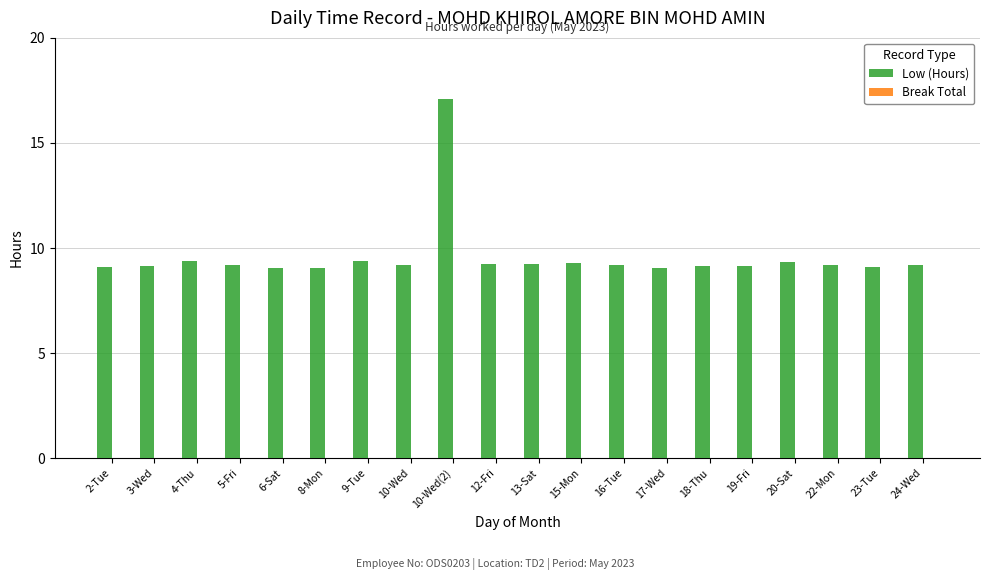

What is the ratio of the value at 16-Tue to the value at 22-Mon?

1.0